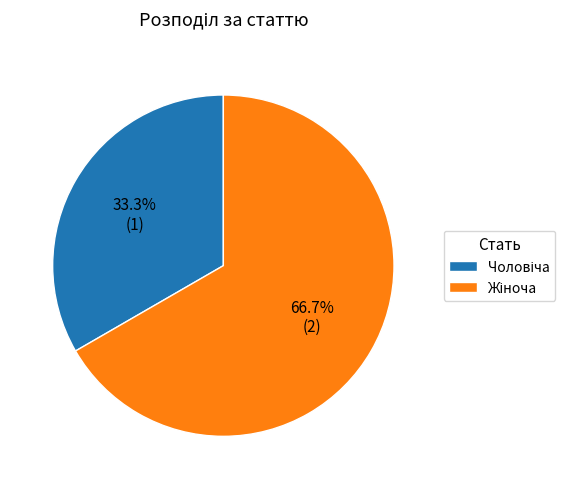

To the nearest percent, what is the average slice percentage?

50%